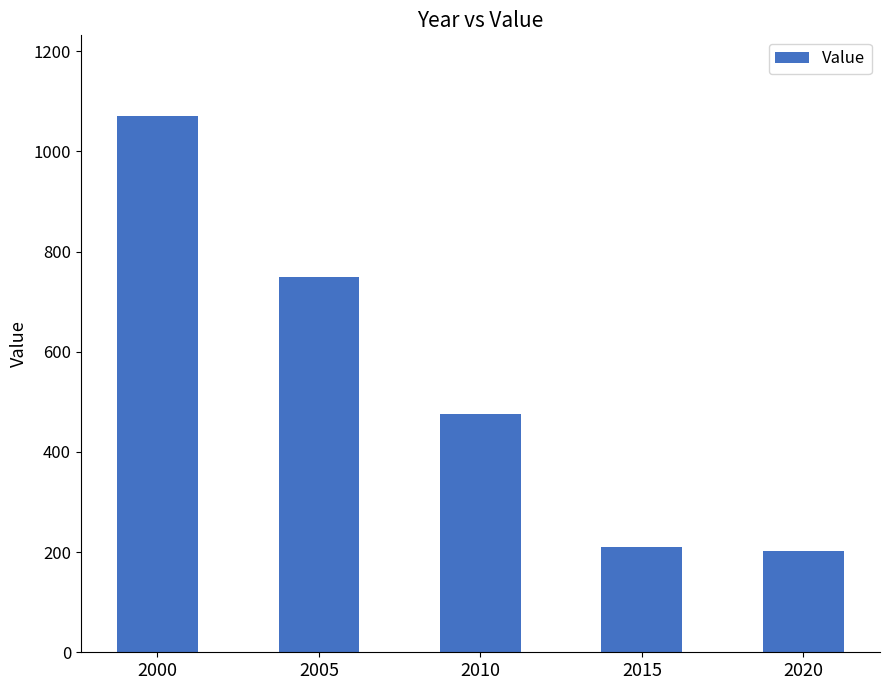

What is the value of the 3rd bar from the left?

476